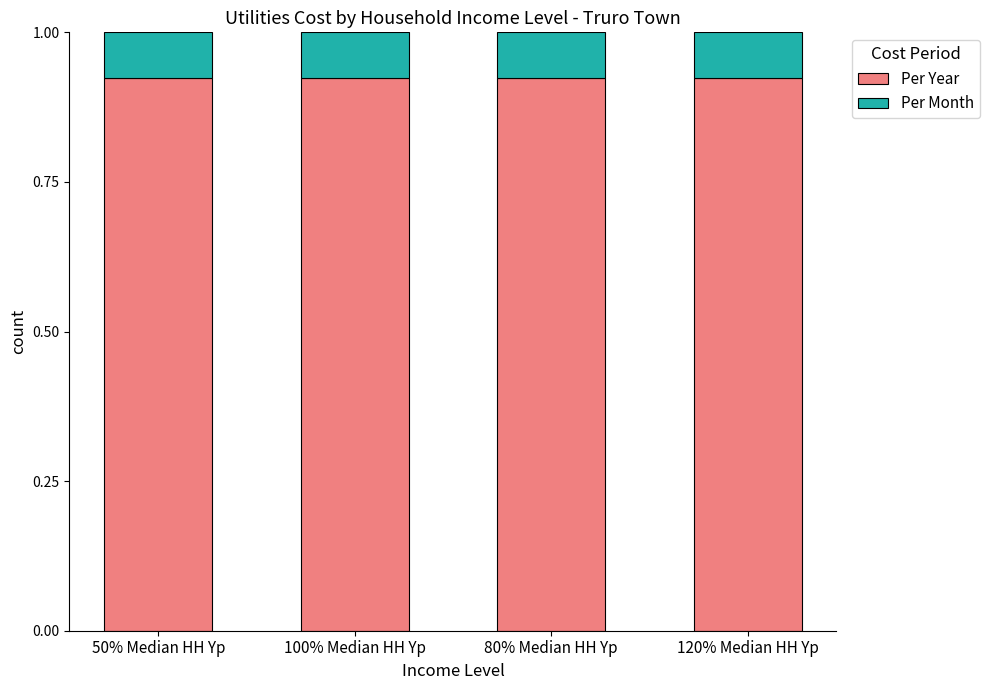

Is it true that Per Year equals 1.3 at 50% Median HH Yp?

False